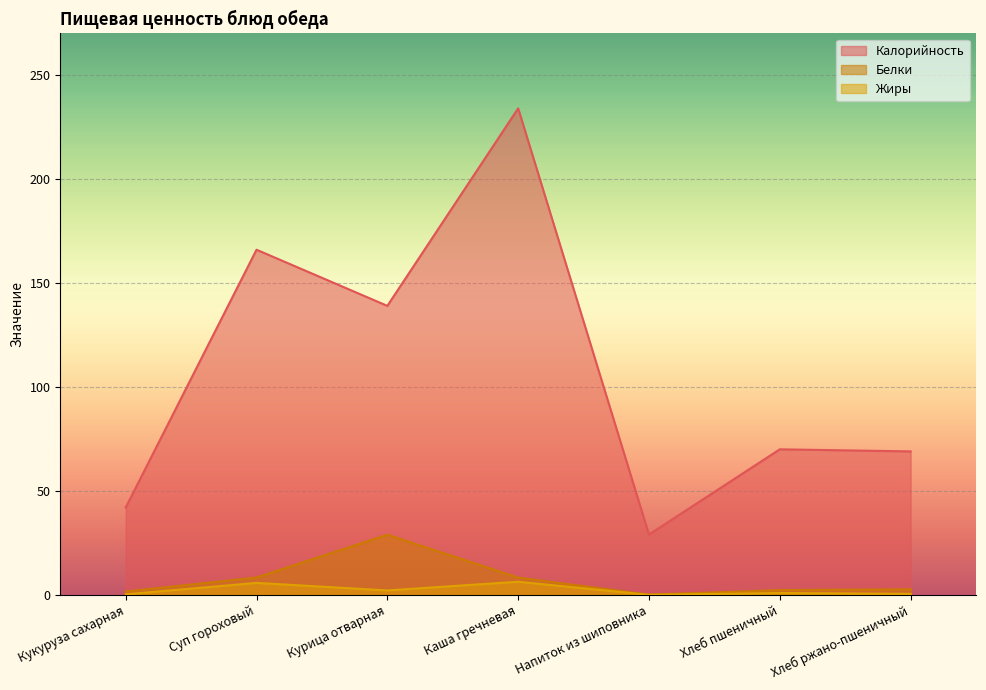

What is the label of the 2nd point from the left?

Суп гороховый